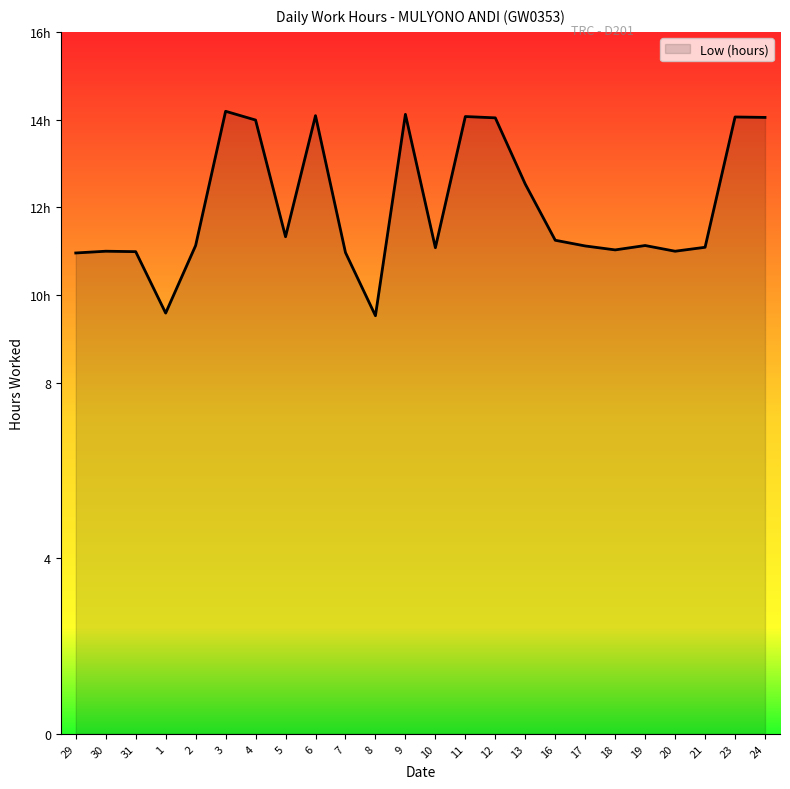

What is the change in value from 9 to 13?

-1.6